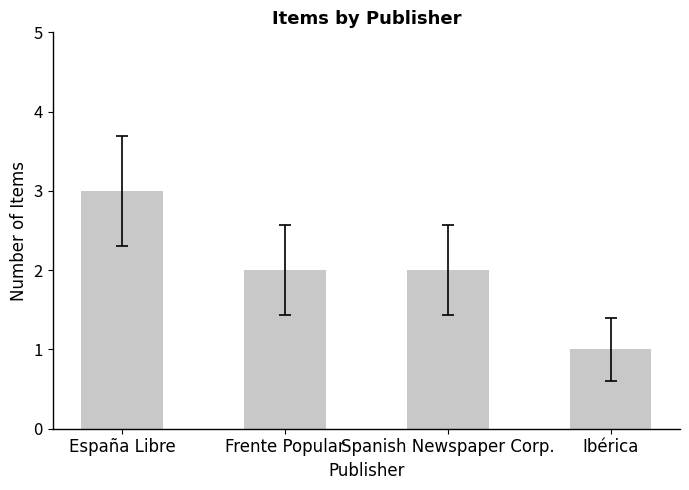

Reading right to left, what are all the values shown in this chart?

1	2	2	3